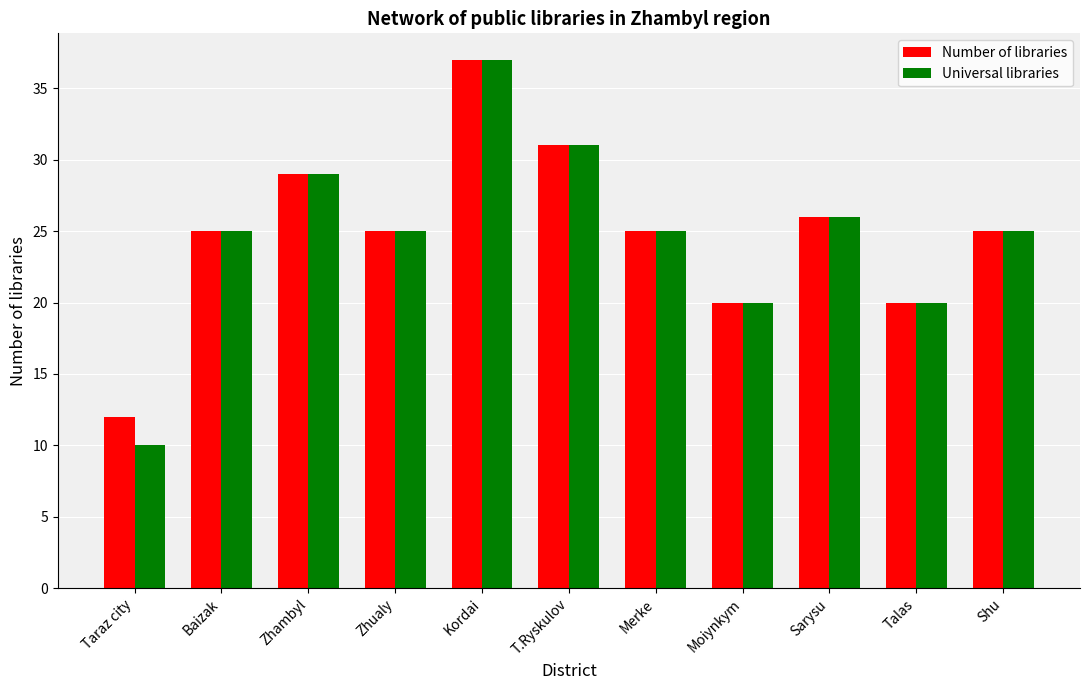

Reading left to right, what are all the values shown in this chart?

Number of libraries: Taraz city=12	Baizak=25	Zhambyl=29	Zhualy=25	Kordai=37	T.Ryskulov=31	Merke=25	Moiynkym=20	Sarysu=26	Talas=20	Shu=25
Universal libraries: Taraz city=10	Baizak=25	Zhambyl=29	Zhualy=25	Kordai=37	T.Ryskulov=31	Merke=25	Moiynkym=20	Sarysu=26	Talas=20	Shu=25